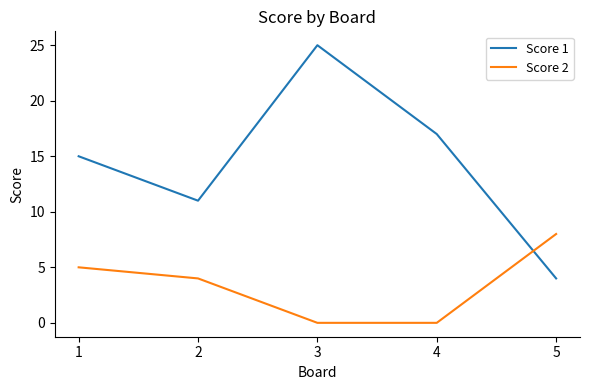

How many lines are shown in the chart?

2